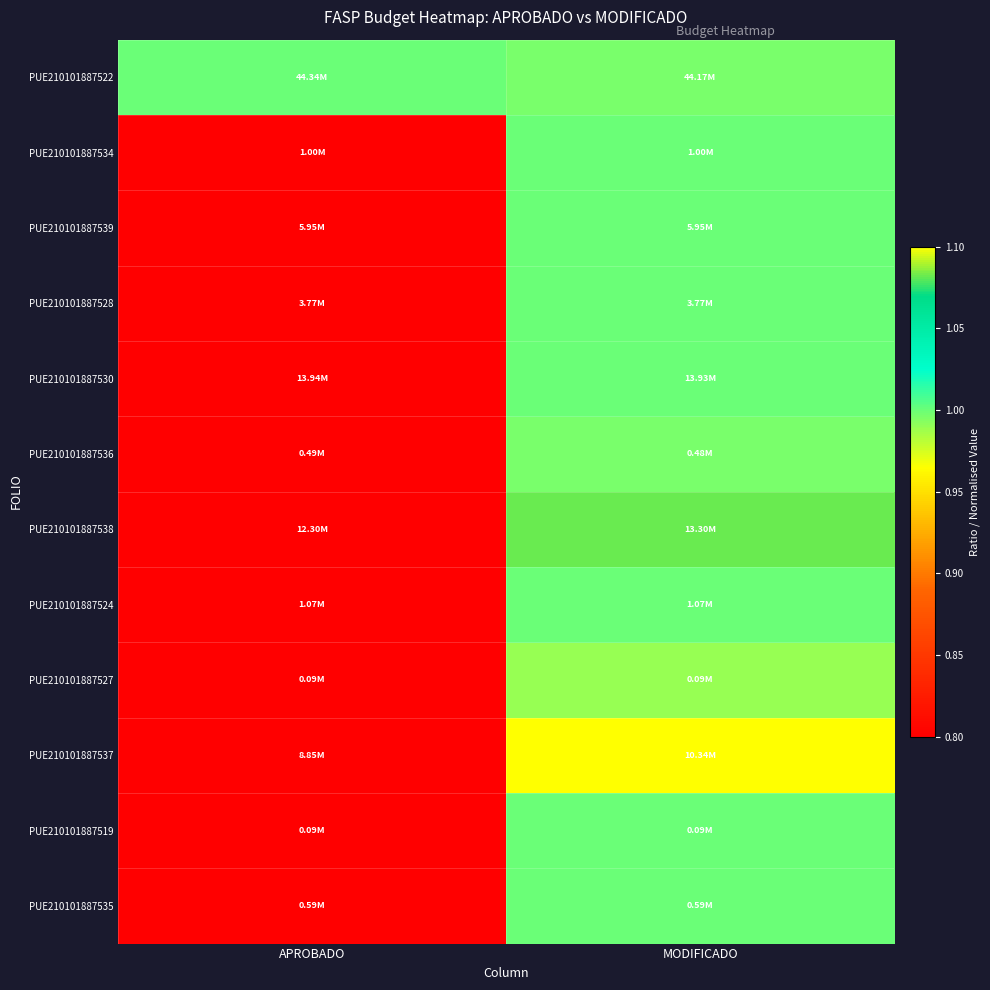

Reading left to right, list all the values displayed in this chart.

PUE210101887522: APROBADO=1.0	MODIFICADO=1.0
PUE210101887534: APROBADO=0.0	MODIFICADO=1.0
PUE210101887539: APROBADO=0.1	MODIFICADO=1.0
PUE210101887528: APROBADO=0.1	MODIFICADO=1.0
PUE210101887530: APROBADO=0.3	MODIFICADO=1.0
PUE210101887536: APROBADO=0.0	MODIFICADO=1.0
PUE210101887538: APROBADO=0.3	MODIFICADO=1.1
PUE210101887524: APROBADO=0.0	MODIFICADO=1.0
PUE210101887527: APROBADO=0.0	MODIFICADO=1.0
PUE210101887537: APROBADO=0.2	MODIFICADO=1.2
PUE210101887519: APROBADO=0.0	MODIFICADO=1.0
PUE210101887535: APROBADO=0.0	MODIFICADO=1.0